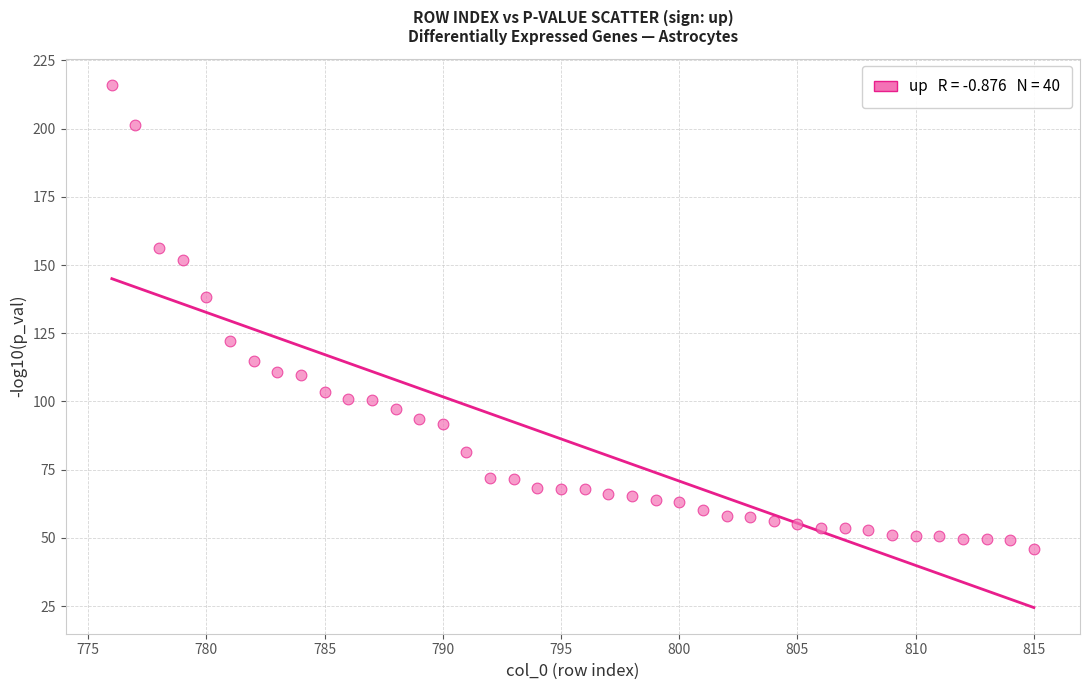

What is the range of X values (max minus min)?

39.0